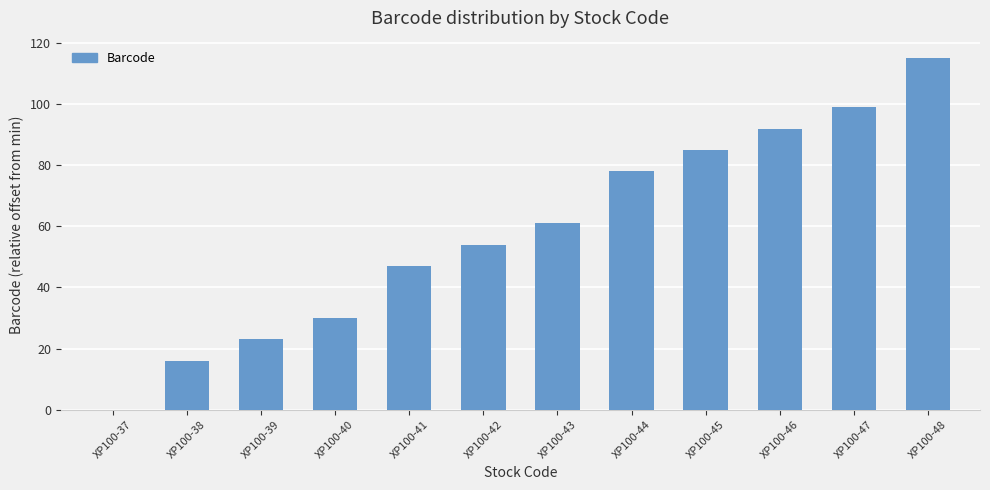

What is the change in value from XP100-44 to XP100-45?

+7